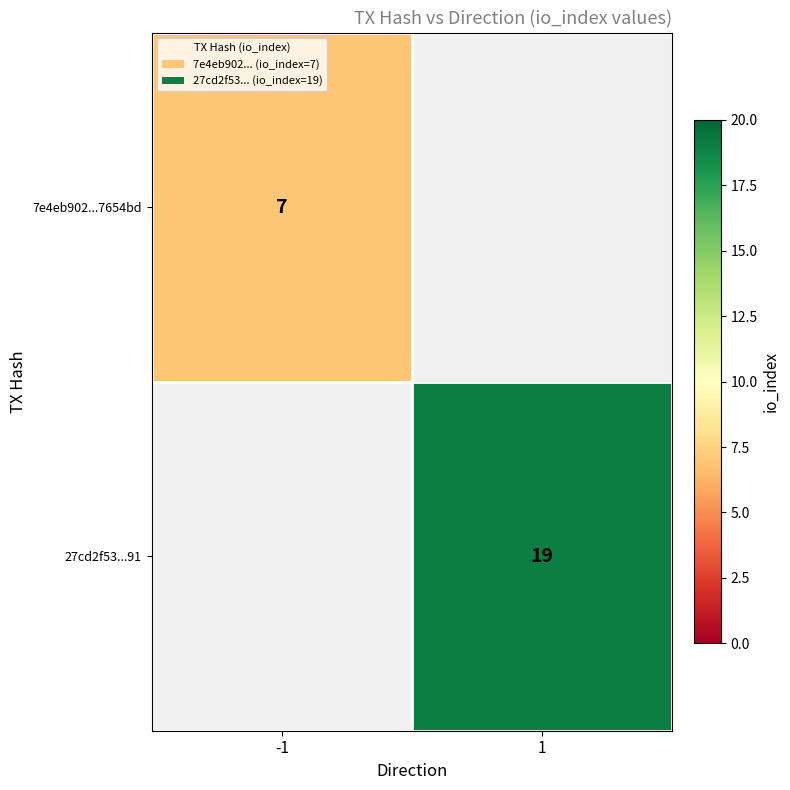

True or false: 27cd2f53...91 has a value of 19 at 1.

True